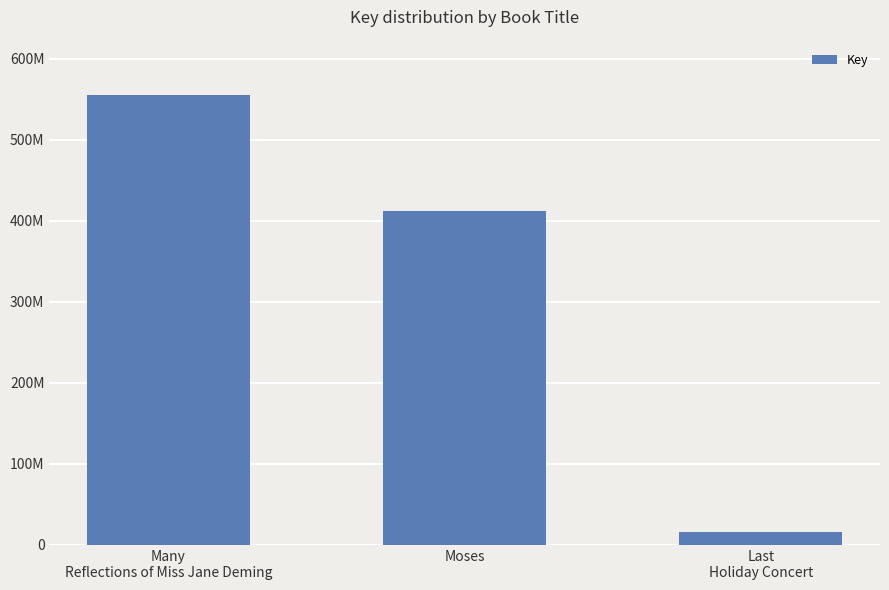

What is the sum of all values?

983214908